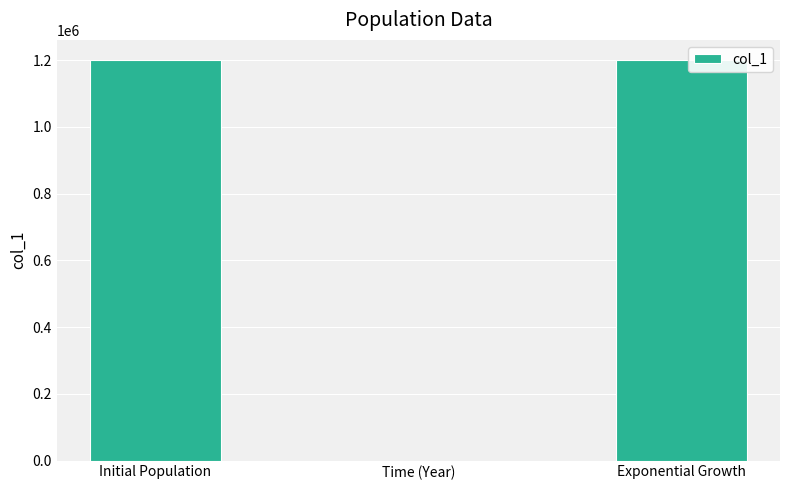

Reading left to right, extract all data points from this chart.

1200500	25	1200500